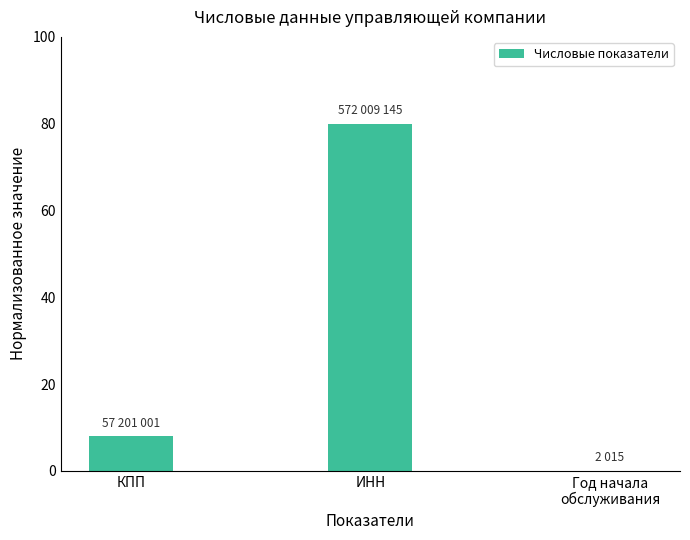

What is the sum of the values at ИНН and КПП?

88.0